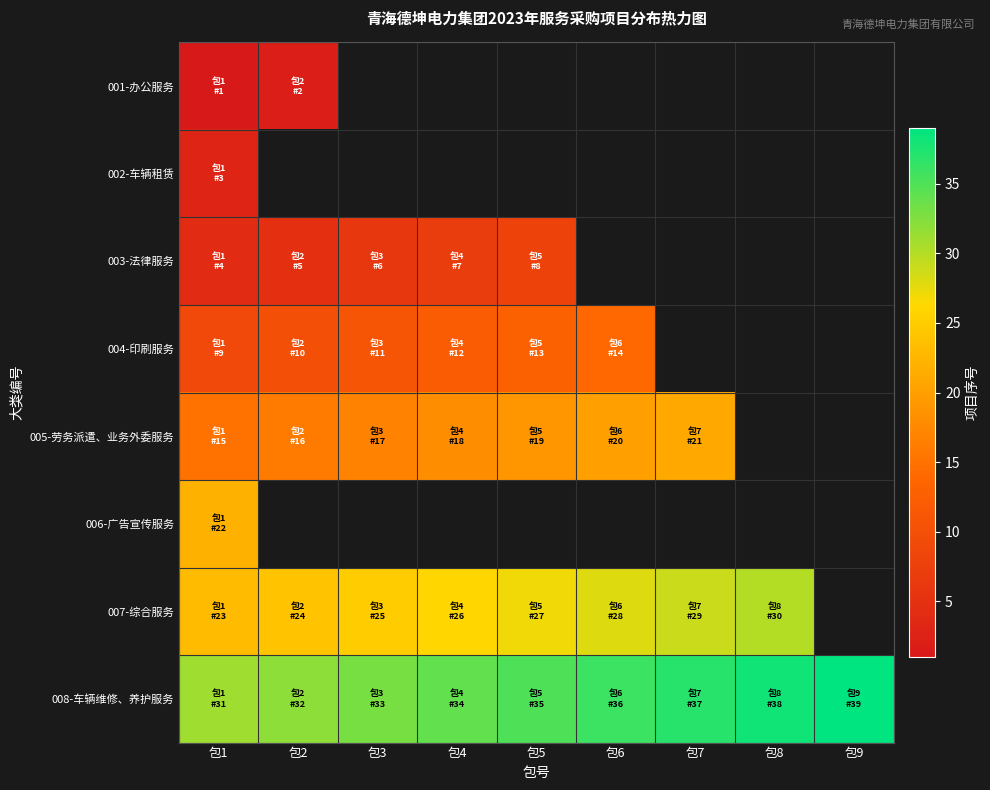

How many data points in 003-法律服务 are less than 8?

4